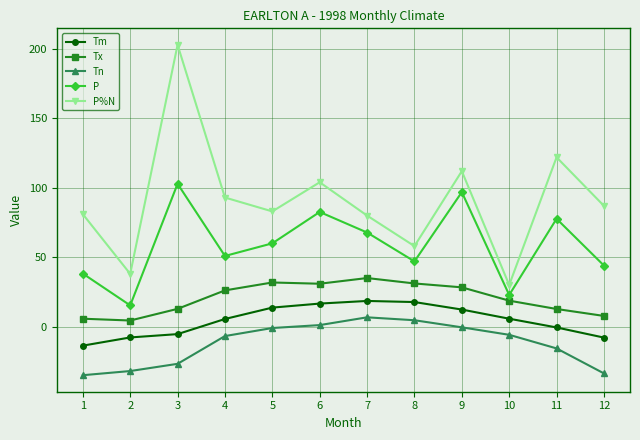

At which category is the sum across all series the highest?

3